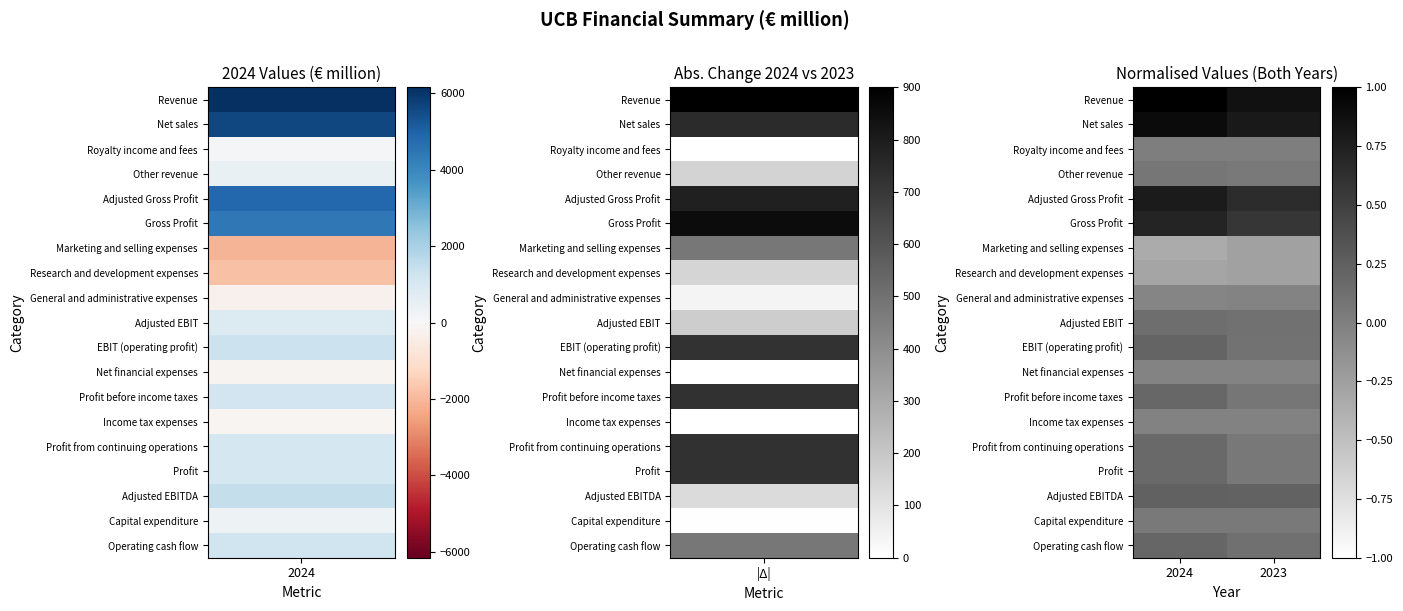

Reading left to right, transcribe all the data shown in this chart.

Revenue: 2024=1.0	2023=0.9
Net sales: 2024=0.9	2023=0.8
Royalty income and fees: 2024=0.0	2023=0.0
Other revenue: 2024=0.1	2023=0.1
Adjusted Gross Profit: 2024=0.8	2023=0.7
Gross Profit: 2024=0.7	2023=0.6
Marketing and selling expenses: 2024=-0.3	2023=-0.3
Research and development expenses: 2024=-0.3	2023=-0.3
General and administrative expenses: 2024=-0.0	2023=-0.0
Adjusted EBIT: 2024=0.1	2023=0.1
EBIT (operating profit): 2024=0.2	2023=0.1
Net financial expenses: 2024=-0.0	2023=-0.0
Profit before income taxes: 2024=0.2	2023=0.1
Income tax expenses: 2024=-0.0	2023=-0.0
Profit from continuing operations: 2024=0.2	2023=0.1
Profit: 2024=0.2	2023=0.1
Adjusted EBITDA: 2024=0.2	2023=0.2
Capital expenditure: 2024=0.1	2023=0.1
Operating cash flow: 2024=0.2	2023=0.1